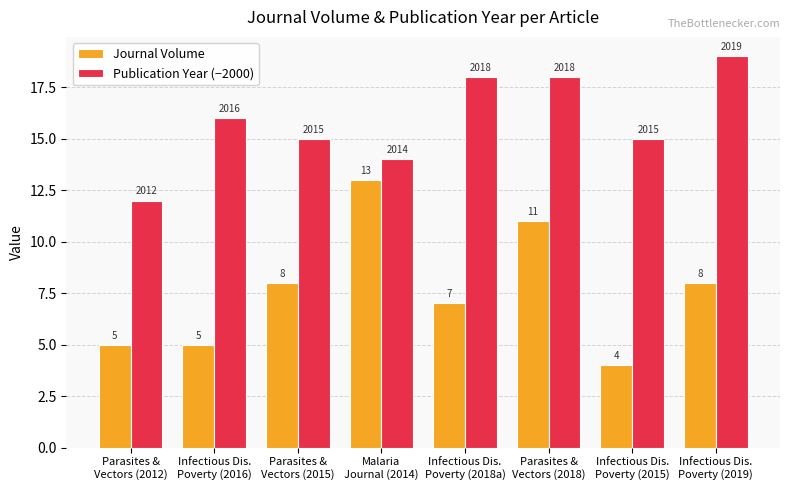

Which series has the largest total across all categories?

Publication Year (−2000)